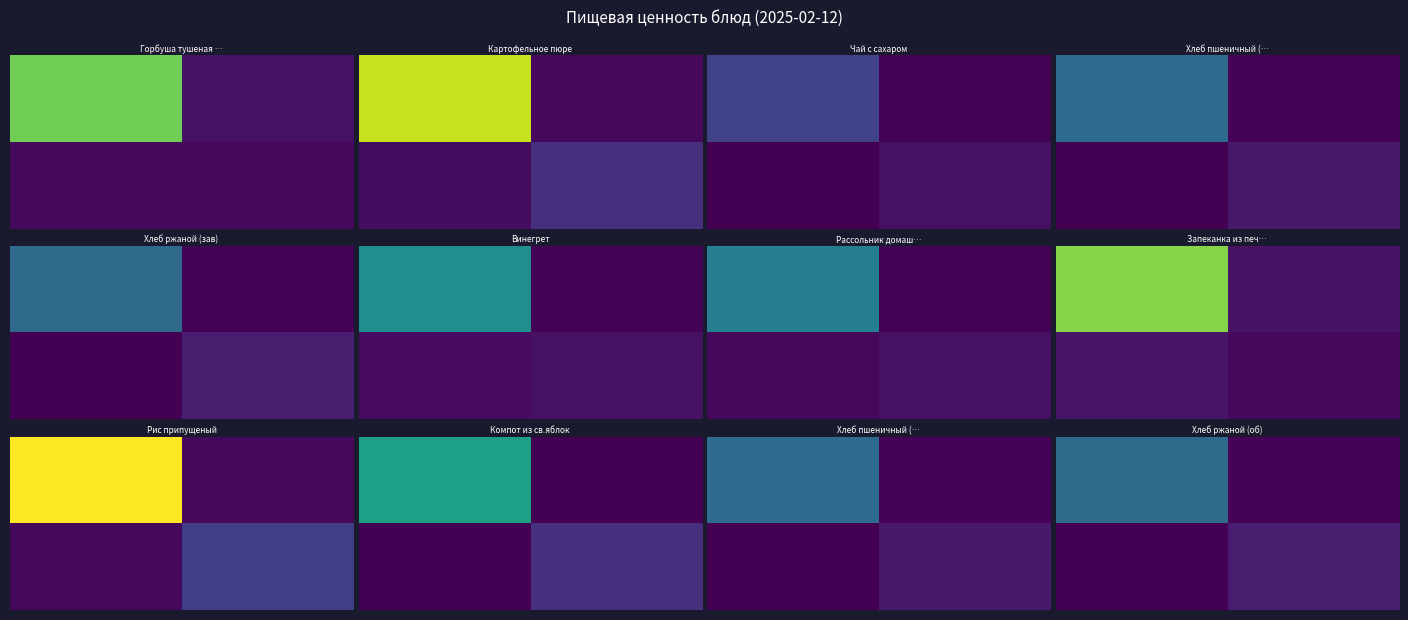

What is the total value across all series at 1?

17